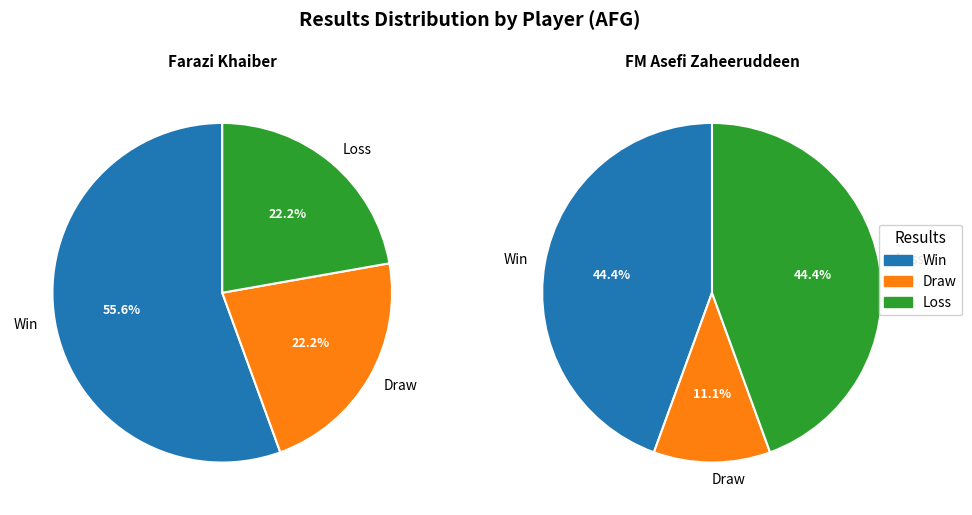

Does 4 account for over 50% of the chart?

No